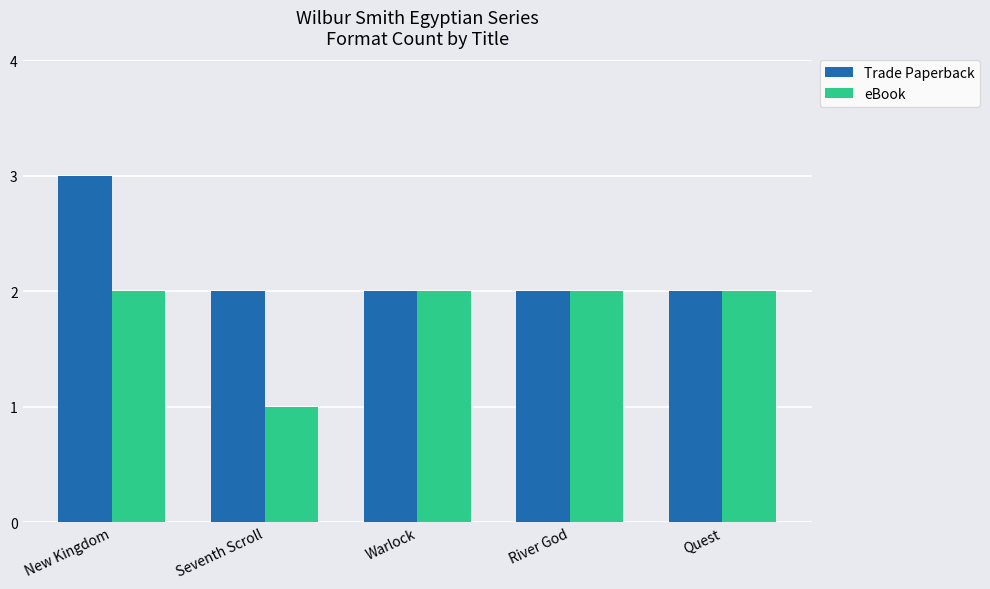

What is the minimum value for eBook?

1